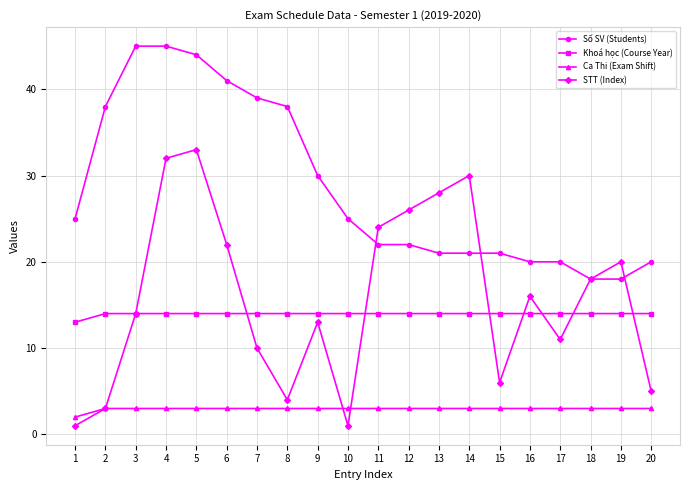

What is the difference between the maximum and minimum values in the Khoá học (Course Year) series?

1